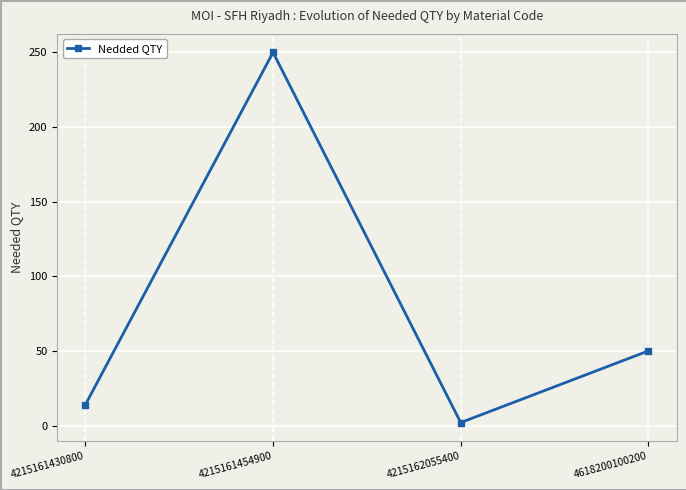

What is the average value?

79